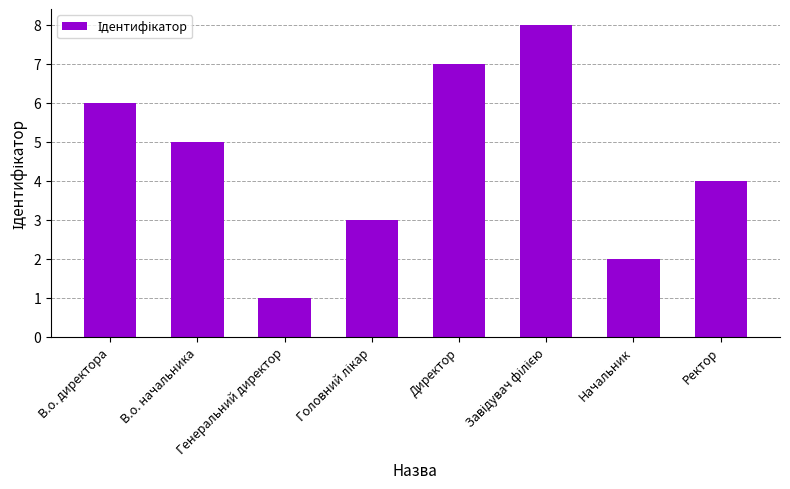

How many values are between 3 and 7?

5